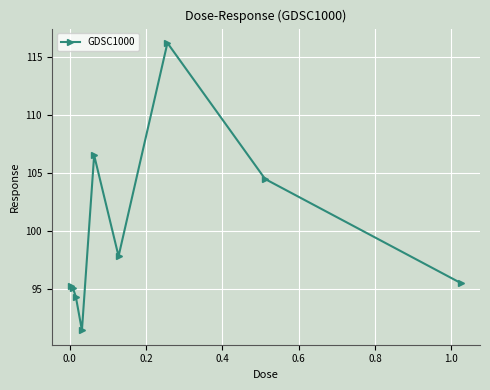

What is the value of the 6th point from the left?

97.8